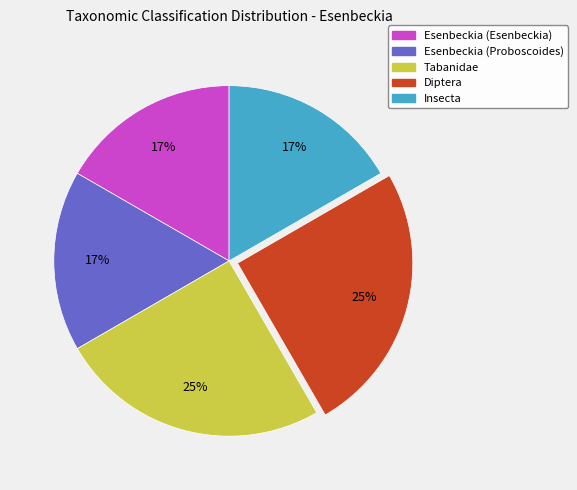

What percentage is the Diptera slice, to the nearest percent?

25%